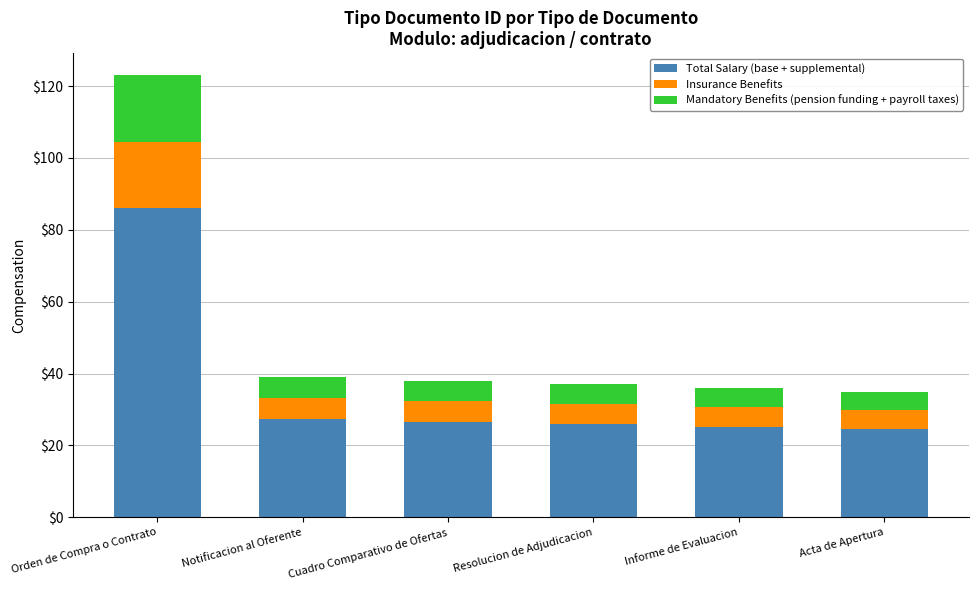

The Total Salary (base + supplemental) series shows 11.9 at Cuadro Comparativo de Ofertas. True or false?

False